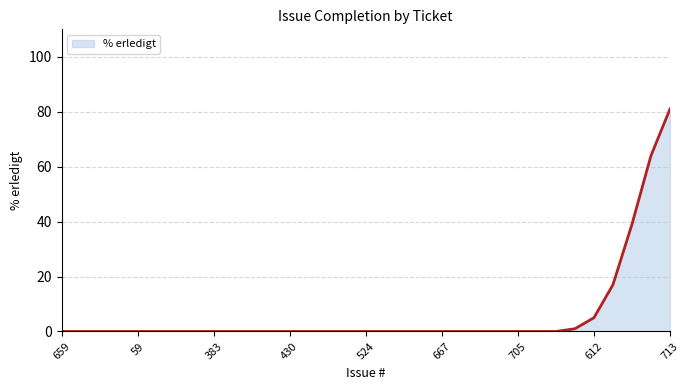

What is the maximum value shown in the chart?

81